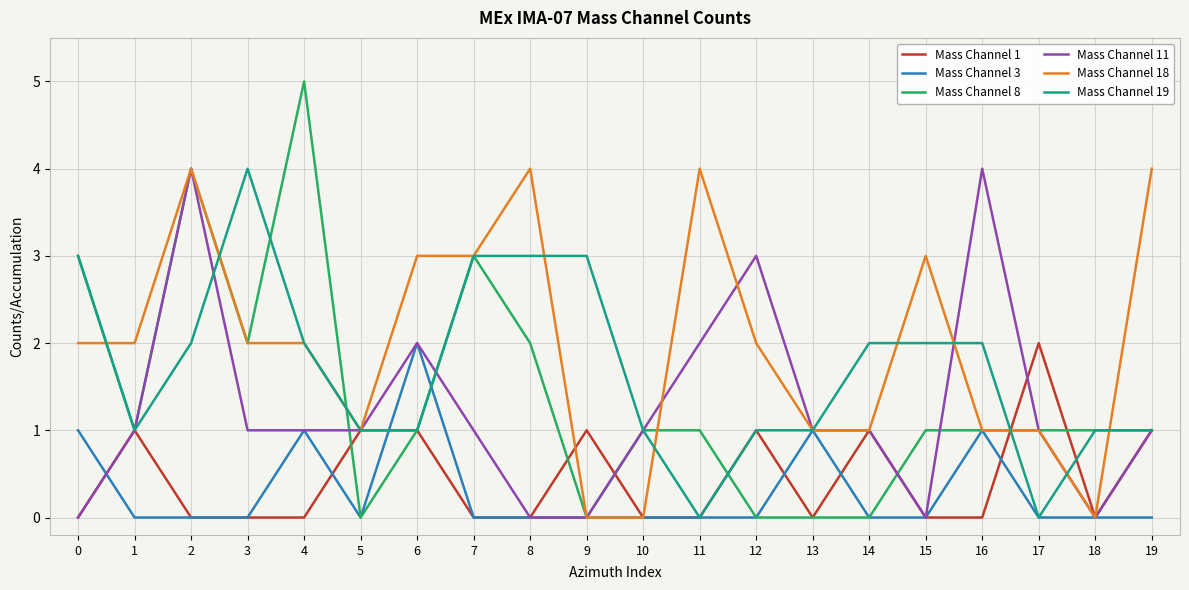

Which series has the largest total across all categories?

Mass Channel 18